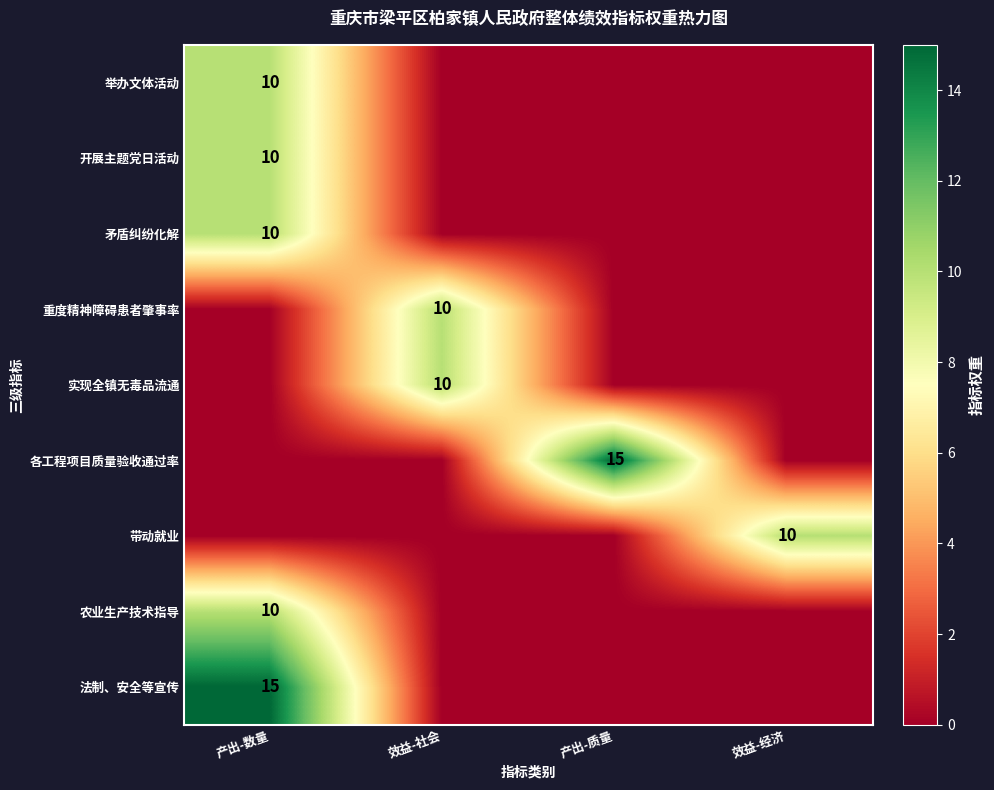

True or false: 实现全镇无毒品流通 has a value of 15 at 效益-社会.

False